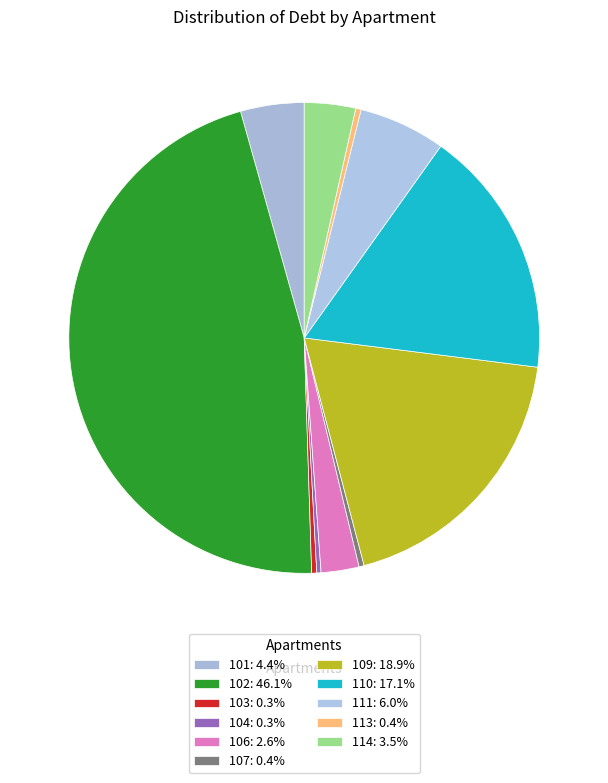

Count the number of slices in the pie.

11